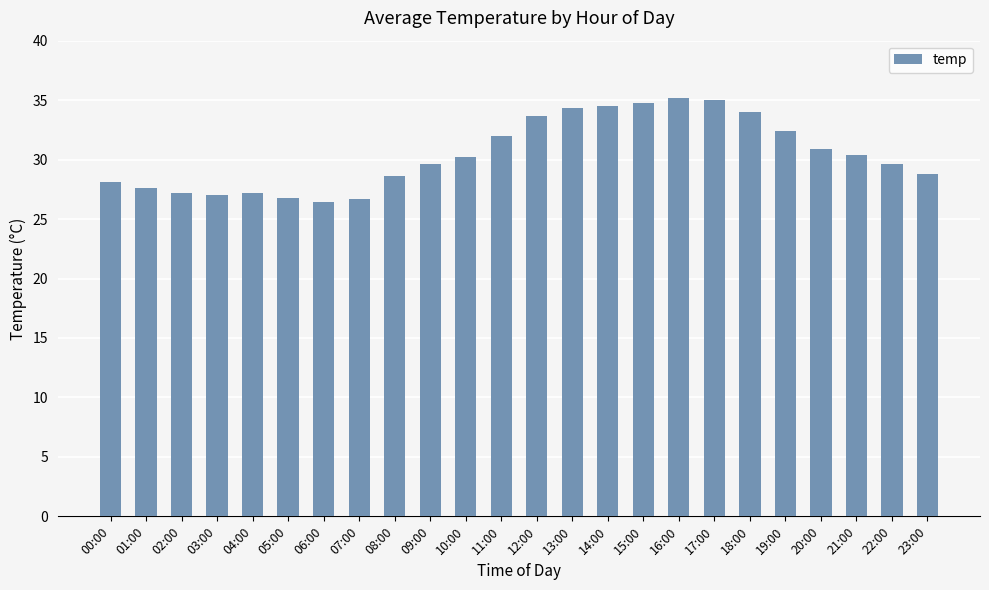

What is the label of the 14th bar from the right?

10:00